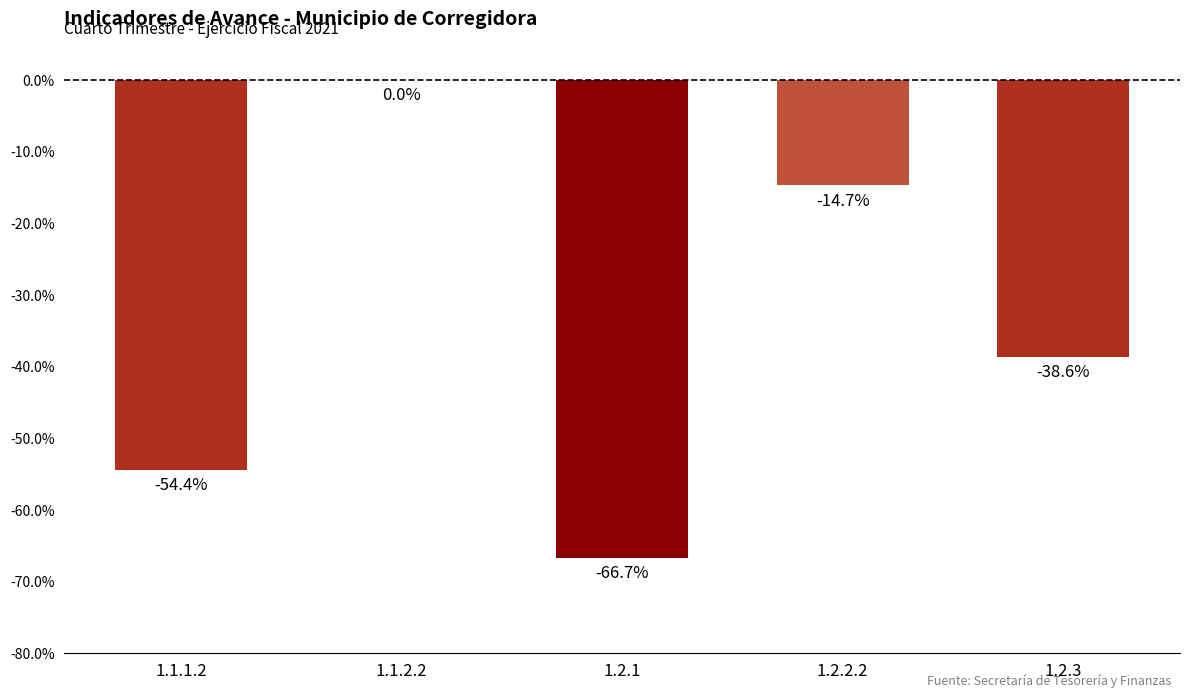

What is the difference between the second highest and minimum values?

0.5